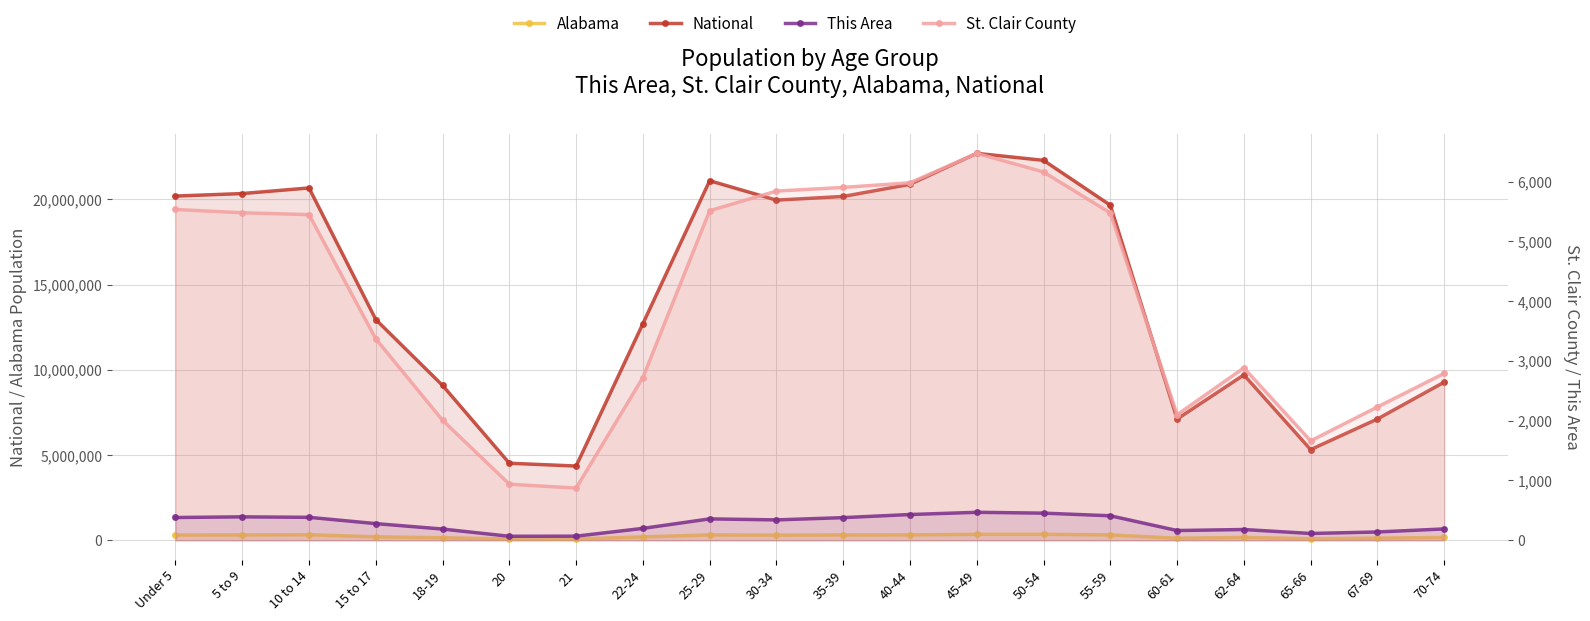

Which label corresponds to the largest value in the chart?

45-49